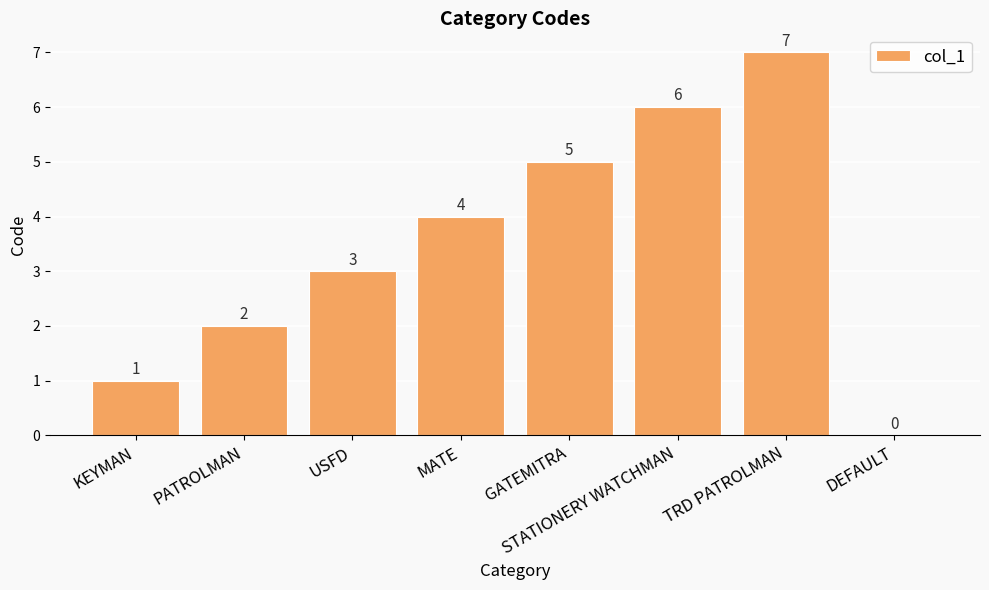

The chart shows a value of 3 at USFD. True or false?

True